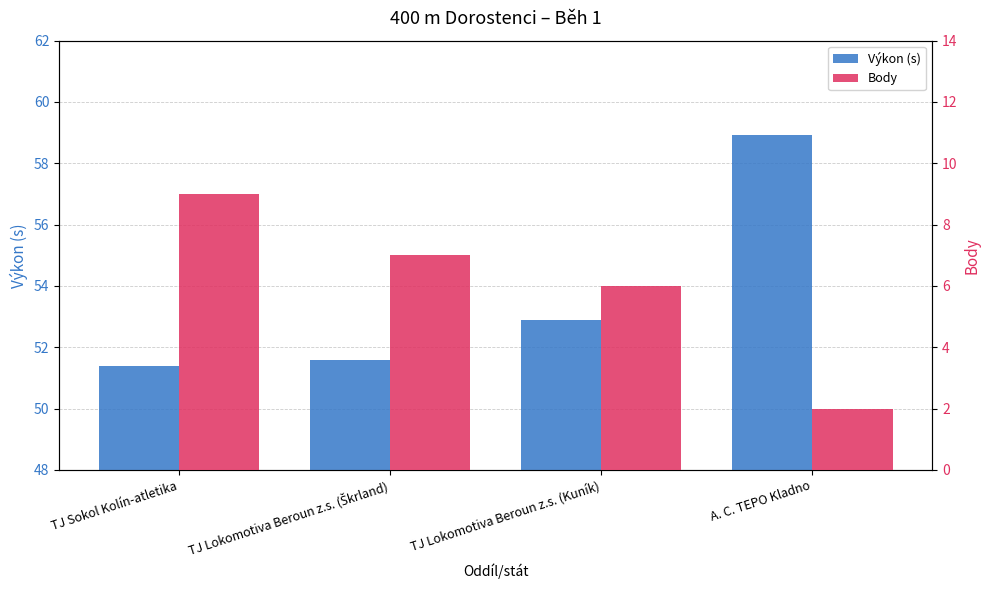

At which label does Body reach its peak?

TJ Sokol Kolín-atletika